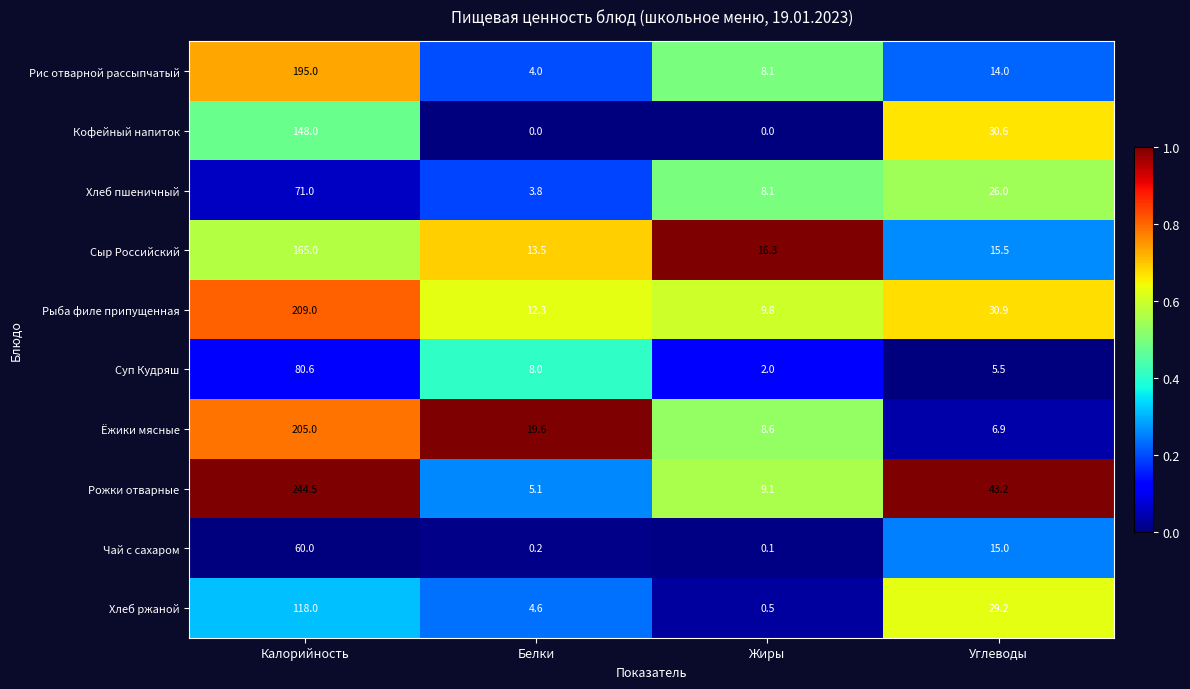

At how many categories does at least one series exceed 0?

4